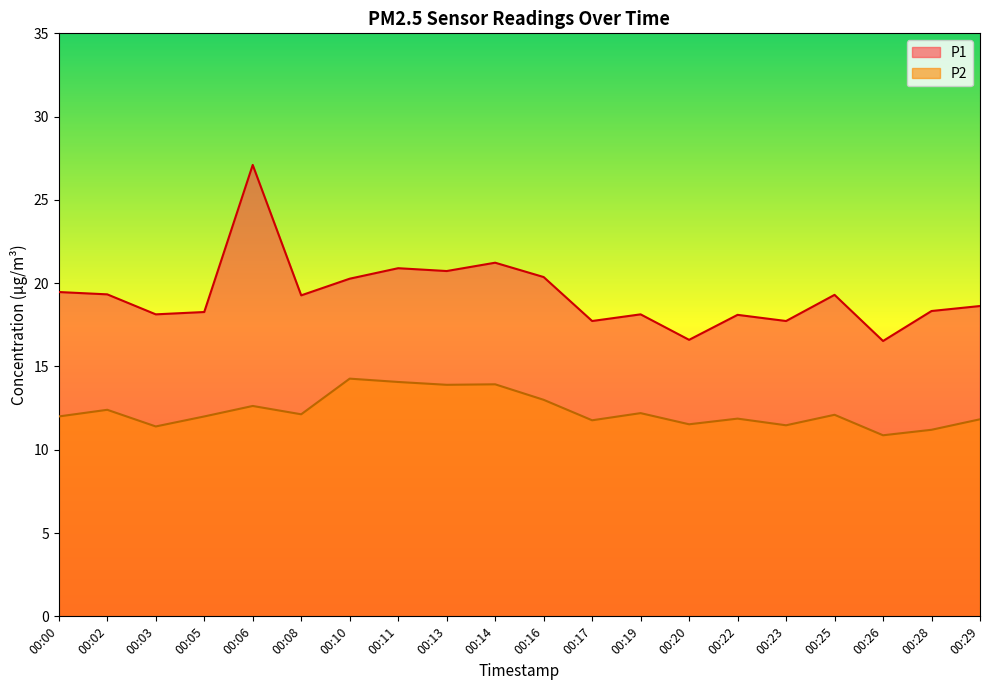

True or false: P1 has more than 2 interior local peaks.

True